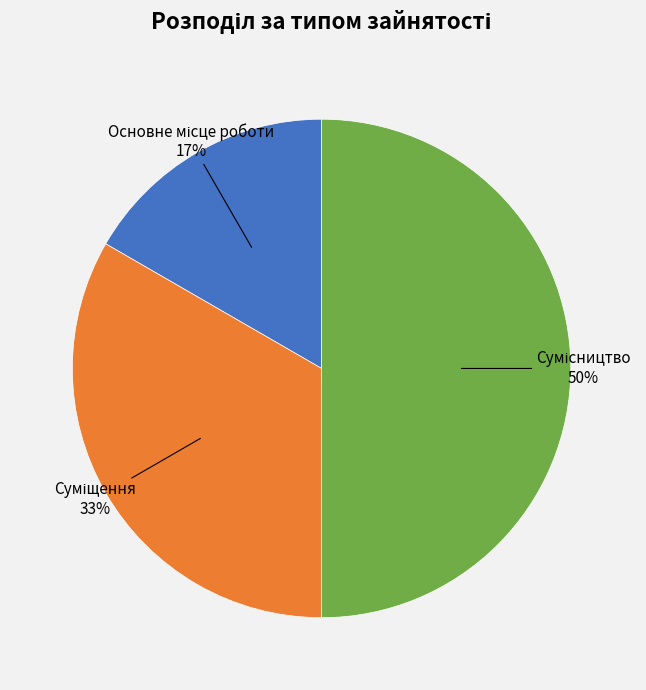

To the nearest percent, what is the average slice percentage?

33%